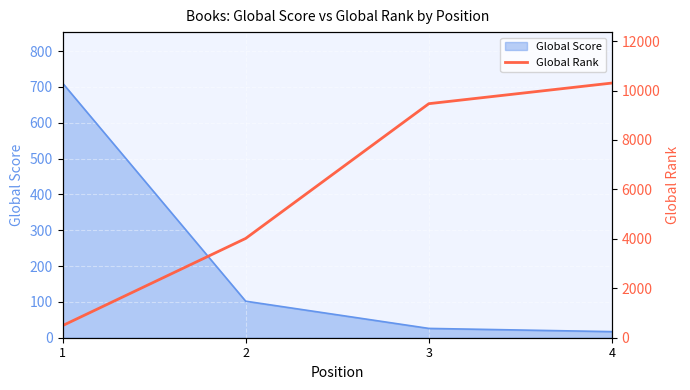

True or false: Global Score has more than 2 points higher than both neighbors.

False